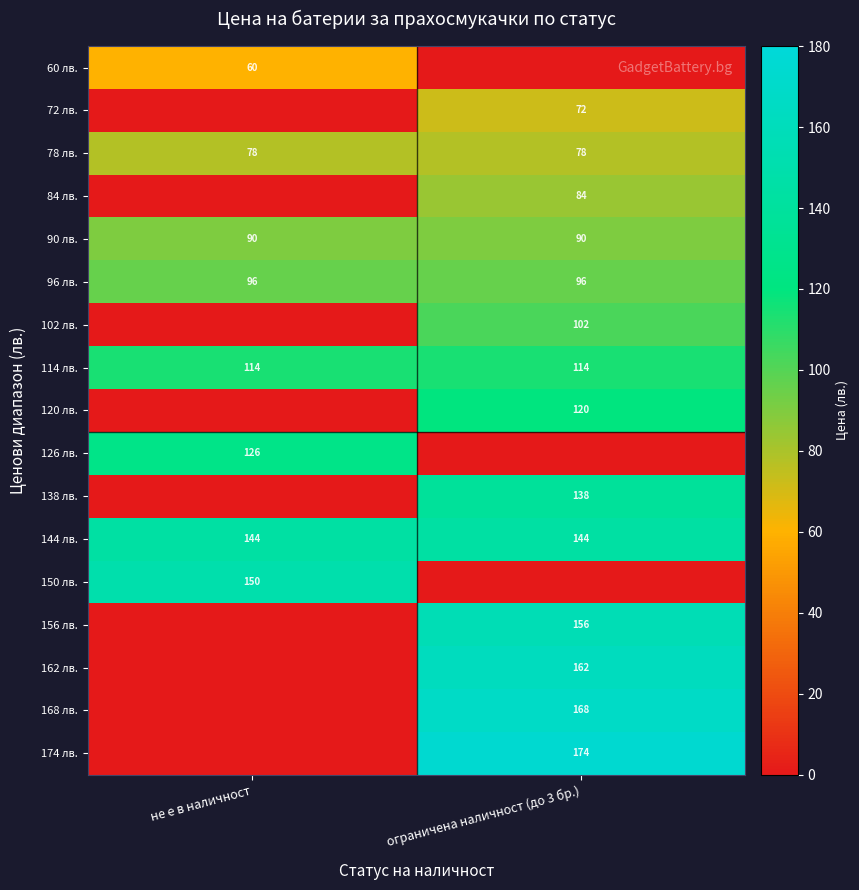

What is the approximate value of 90 лв. at не е в наличност?

90